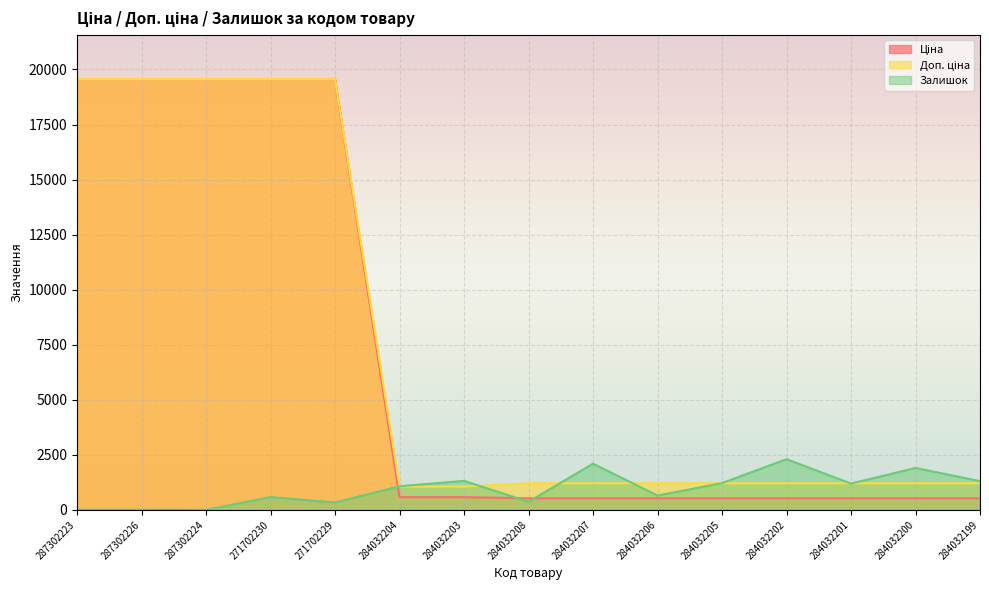

Which series has the largest total across all categories?

Доп. ціна